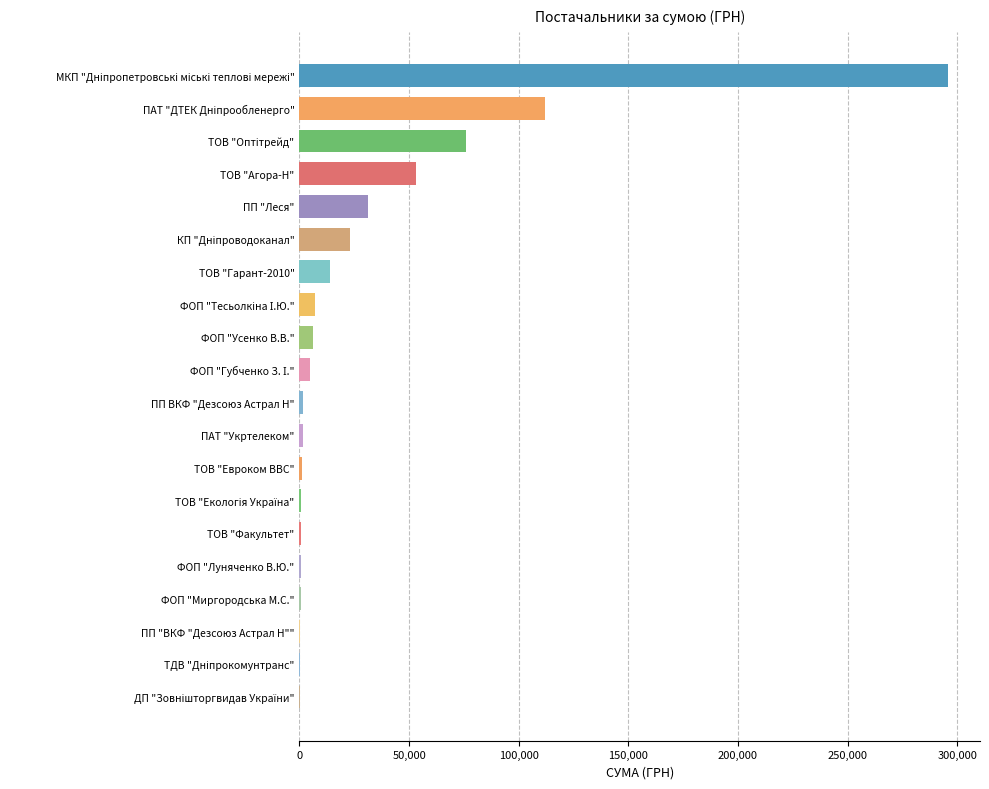

What is the change in value from ТОВ "Агора-Н" to ТОВ "Гарант-2010"?

-39219.9